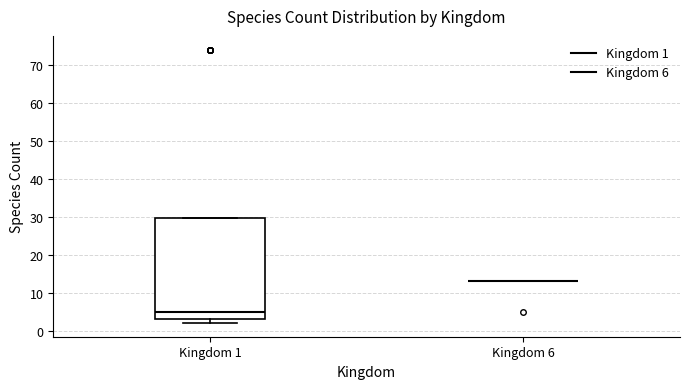

Reading left to right, transcribe this box plot: for each box, give where its median line is, the range the box spans, and where its two whiskers end, as read against the y-axis. The values are not printed on the chart, so give them approximately, as read against the axis.

Kingdom 1: median 5, box 3 to 30, whiskers 2 to 30
Kingdom 6: box collapsed to a line at 13, whiskers 13 to 13